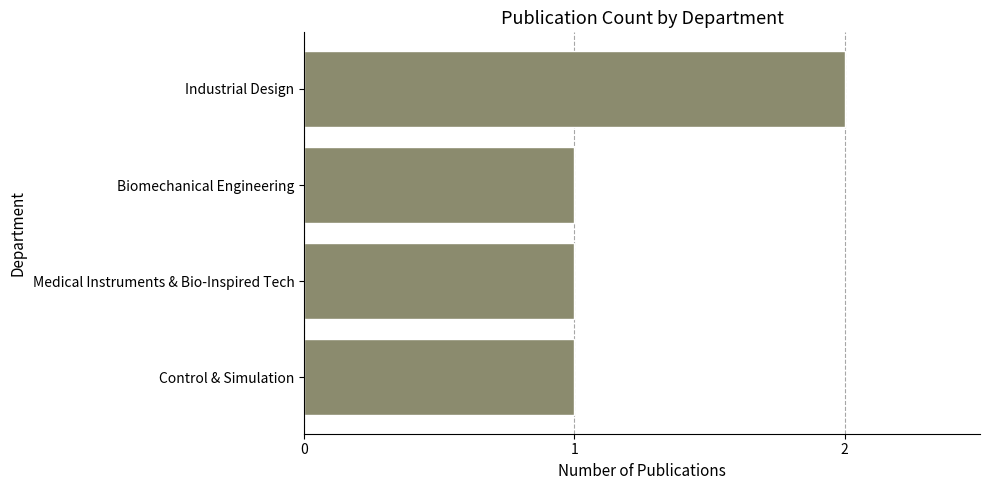

Which has a higher value, Industrial Design or Medical Instruments & Bio-Inspired Tech?

Industrial Design